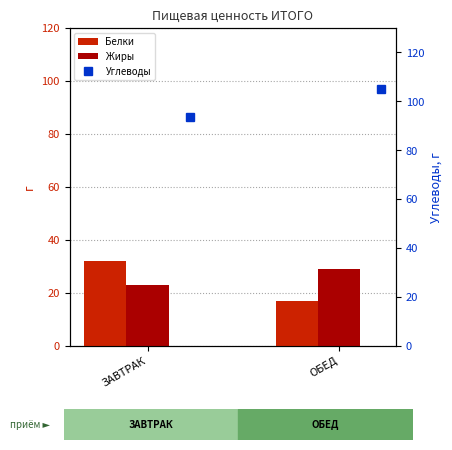

How many values in the Жиры series are below 29?

1